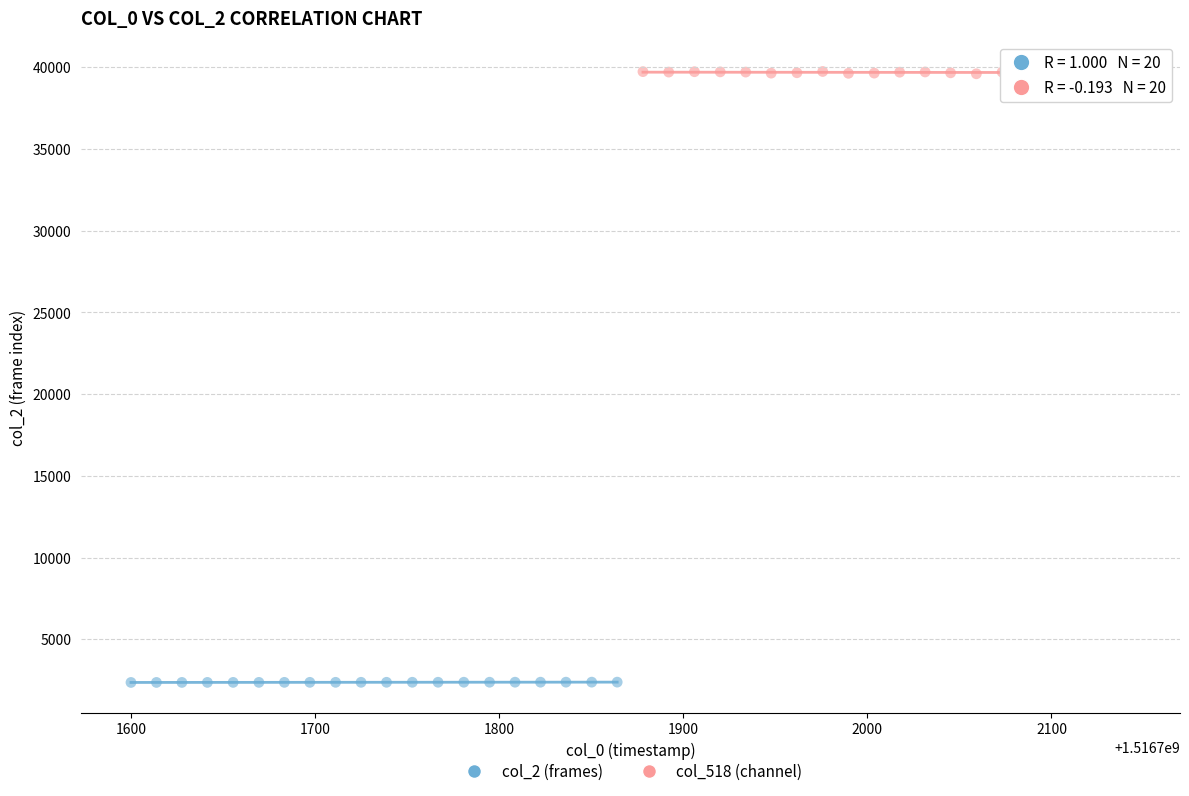

Which series has the largest Y range (max minus min)?

col_518 (channel)